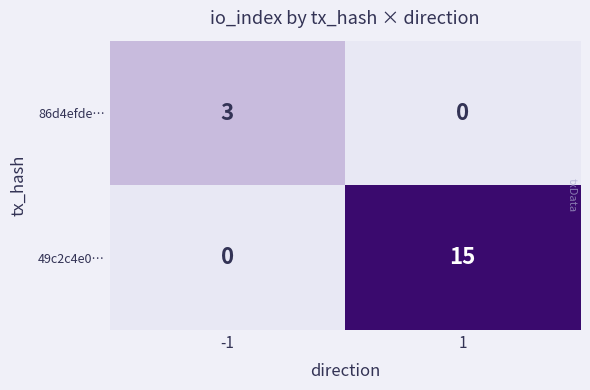

What value does the 86d4efde… series have at -1?

3